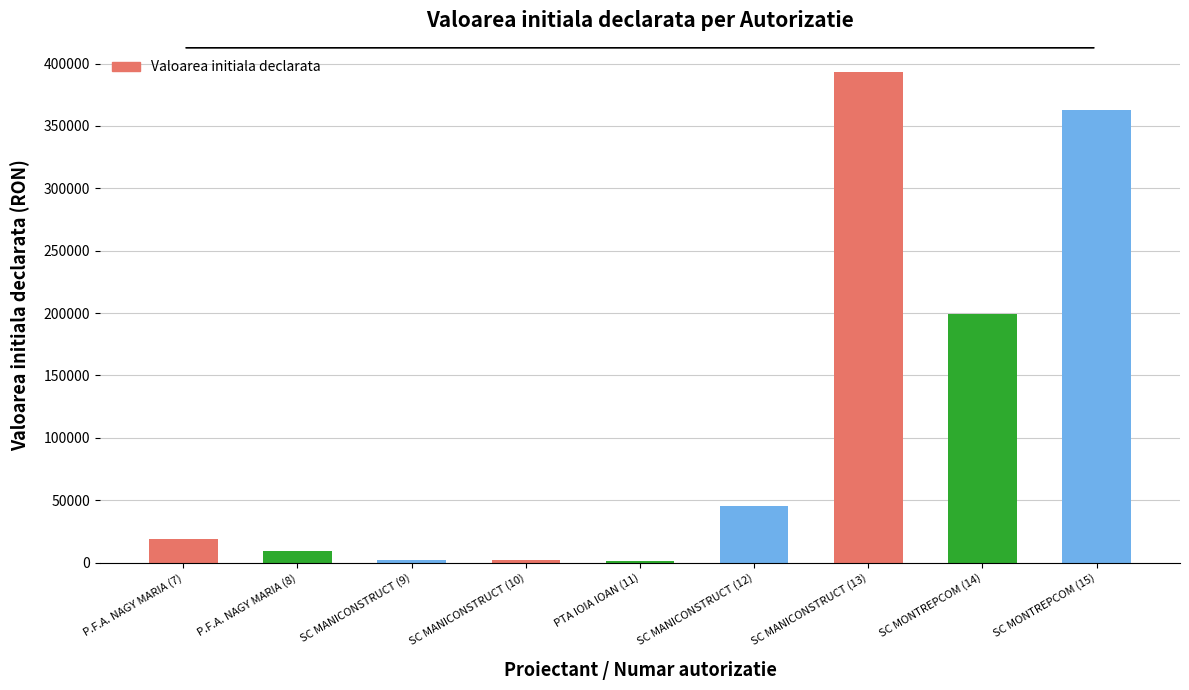

What is the smallest value displayed?

1590.0